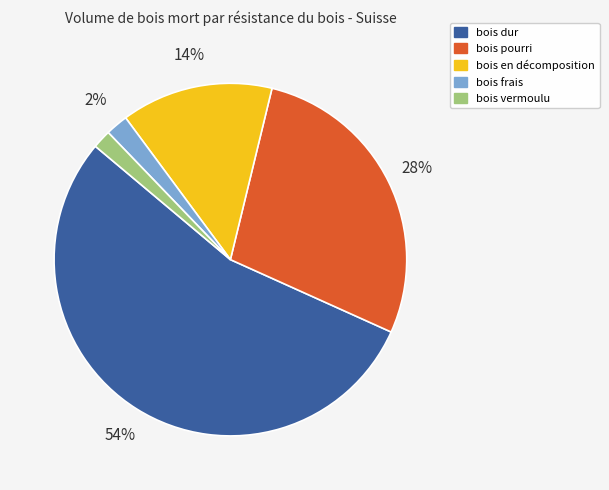

To the nearest percent, what percentage of the pie is bois pourri?

28%